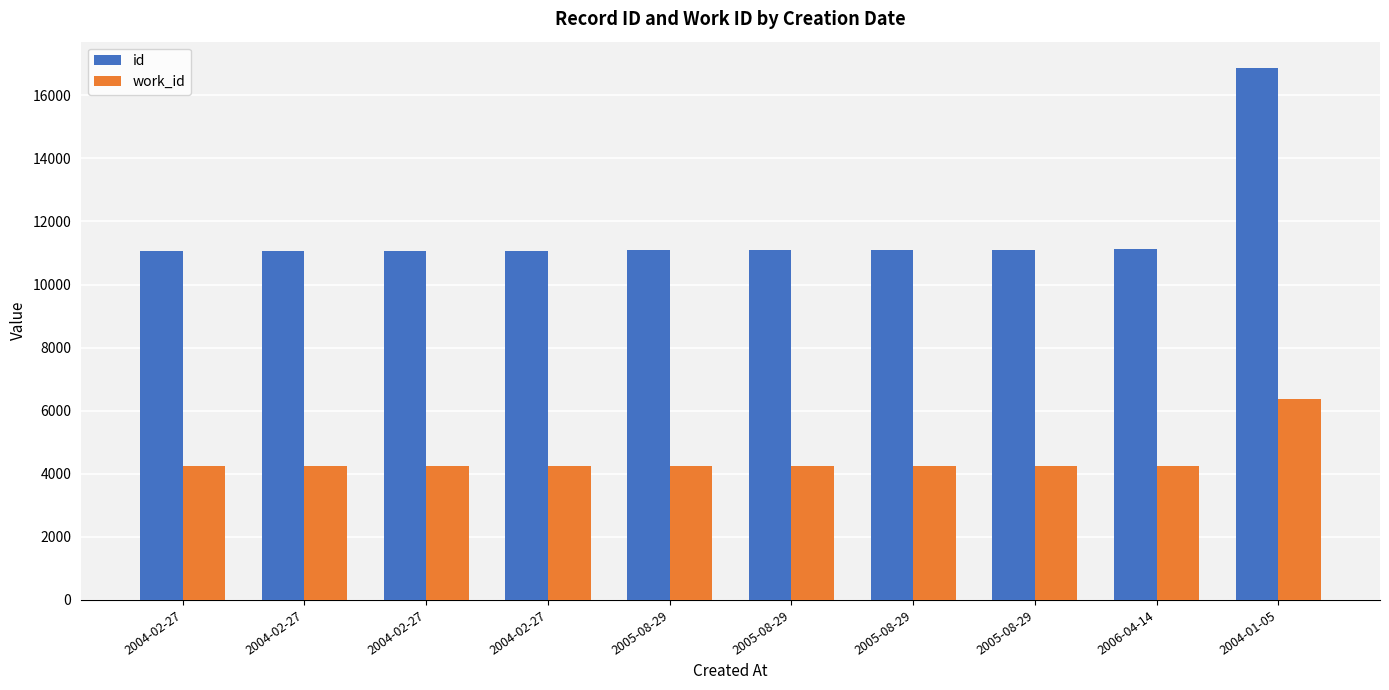

Is it true that id equals 17941 at 2005-08-29?

False